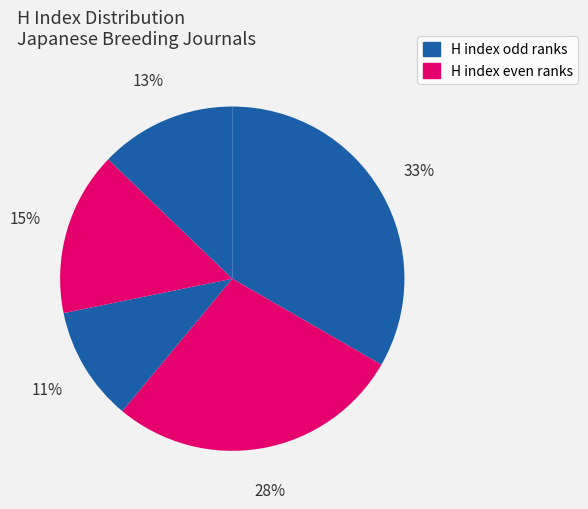

Count the number of slices in the pie.

5